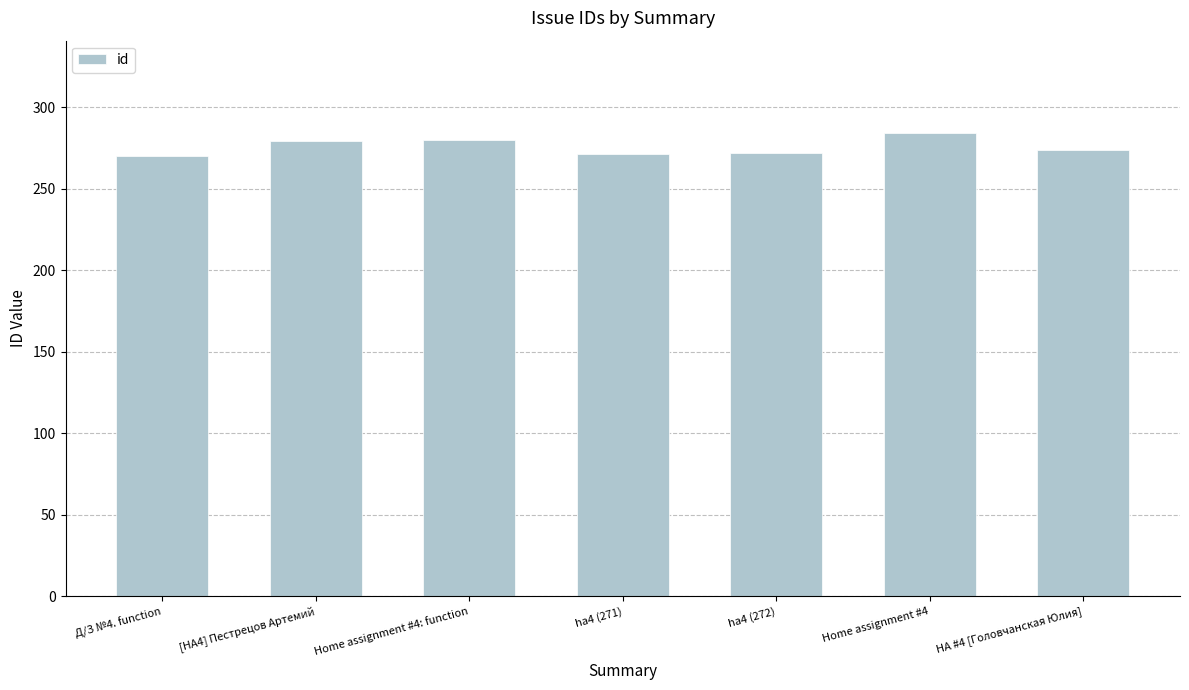

What is the ratio of the value at Д/З №4. function to the value at [HA4] Пестрецов Артемий?

1.0